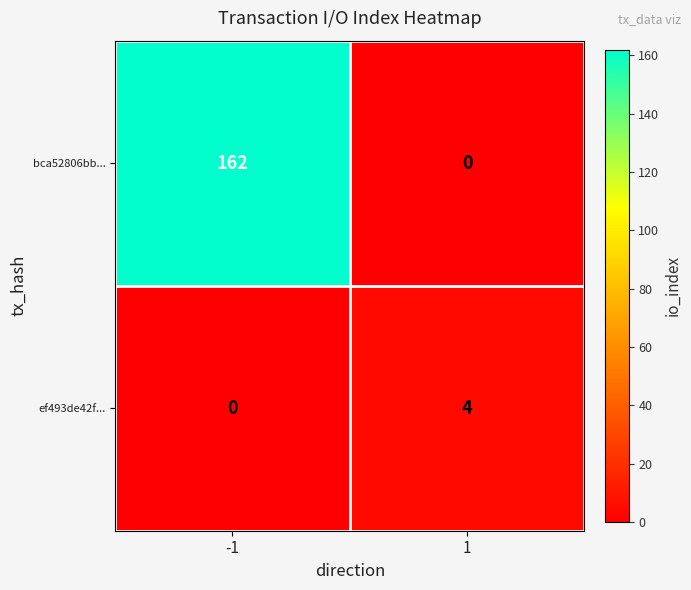

List the series in order of their peak value, highest first.

bca52806bb..., ef493de42f...